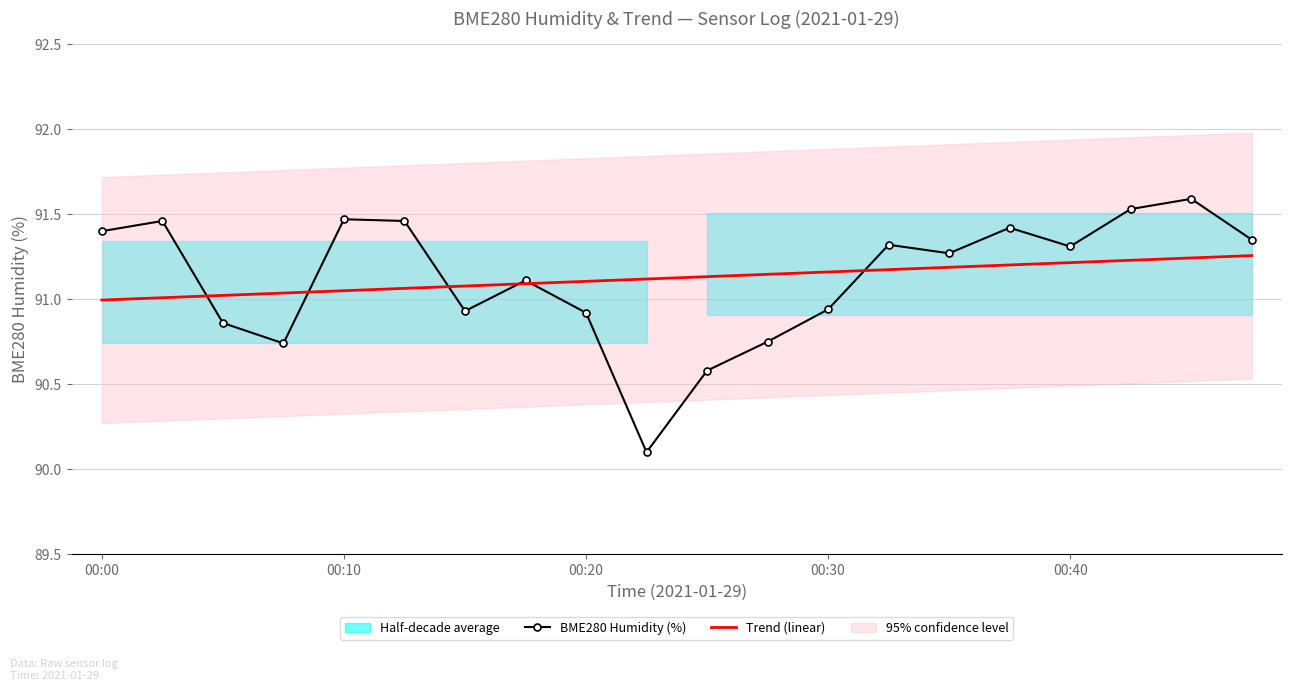

Which series has the largest total across all categories?

Trend (linear)